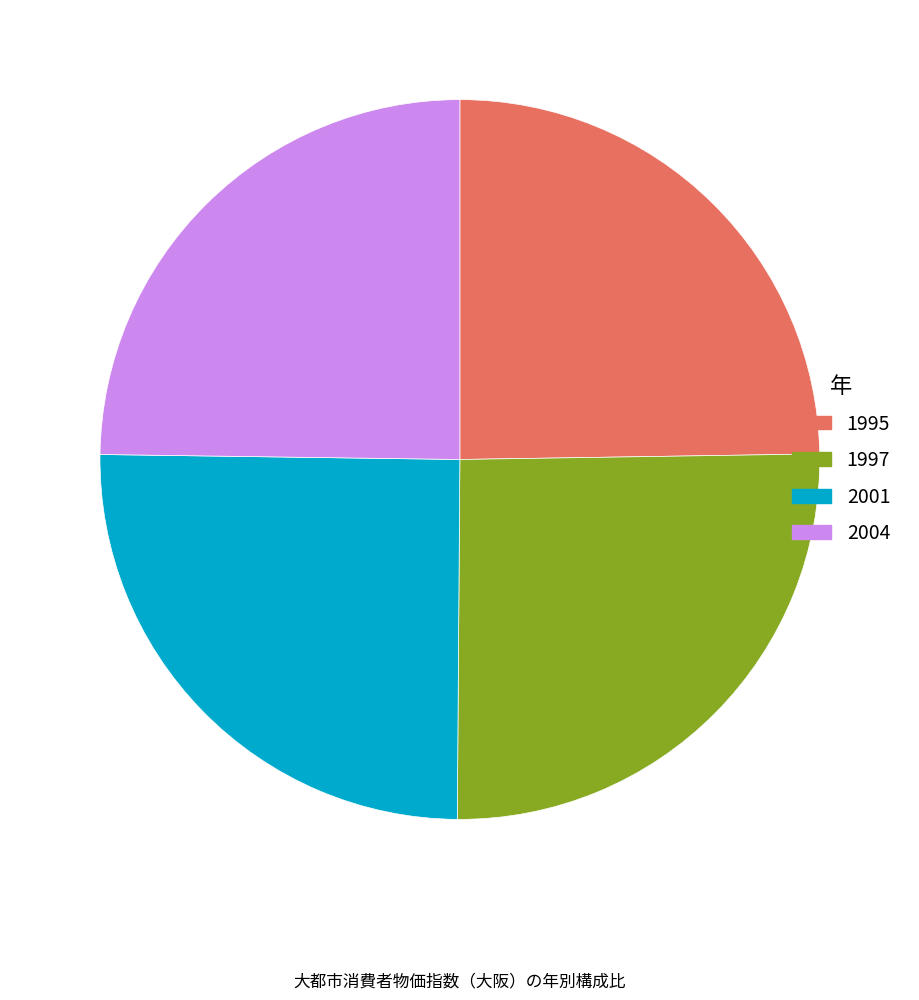

Count the number of slices in the pie.

4